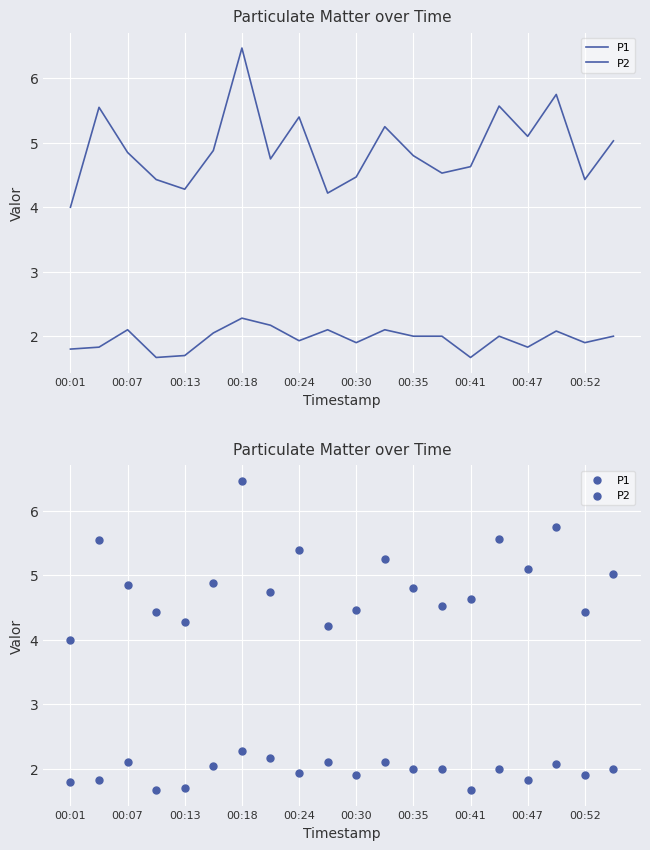

Which series reaches the maximum Y coordinate?

P1